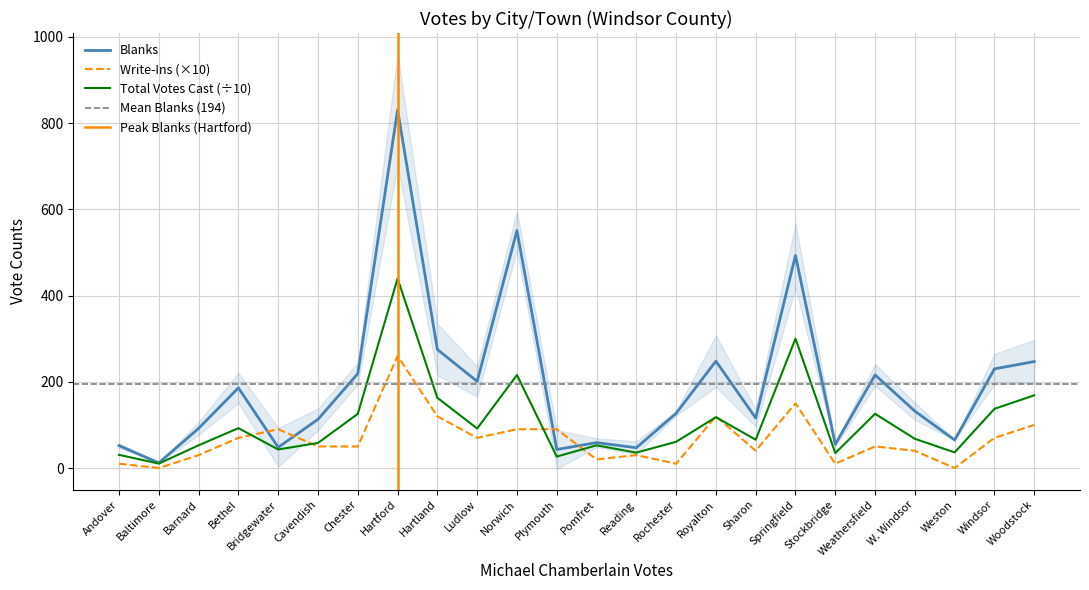

Reading left to right, what are all the values shown in this chart?

Michael Chamberlain: 30.6	10.3	52.8	92.5	43.1	58.2	125.7	439.6	162.9	91.7	215.8	26.6	52.7	35.7	60.9	118.0	65.7	300.2	34.7	125.8	67.8	36.3	137.4	168.7
Write-Ins: 10.0	0.0	30.0	70.0	90.0	50.0	50.0	260.0	120.0	70.0	90.0	90.0	20.0	30.0	10.0	120.0	40.0	150.0	10.0	50.0	40.0	0.0	70.0	100.0
Blanks: 52.0	12.0	92.0	186.0	48.0	113.0	219.0	831.0	275.0	201.0	551.0	43.0	59.0	47.0	127.0	248.0	116.0	493.0	55.0	216.0	132.0	65.0	230.0	247.0